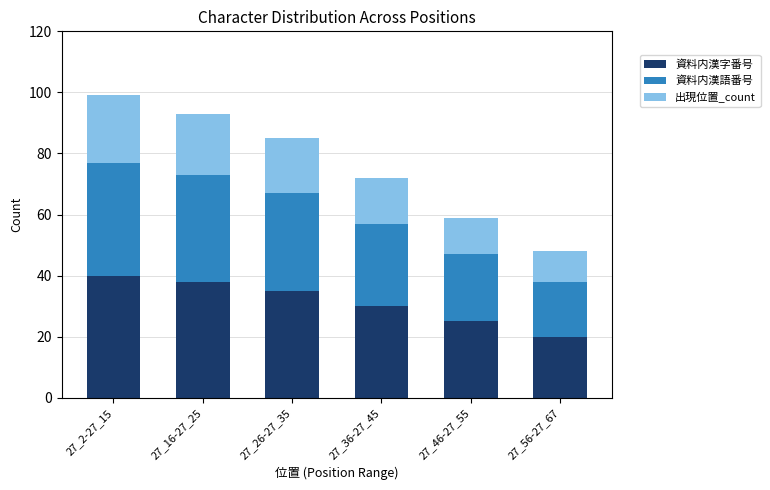

What is the maximum value for 資料内漢字番号?

40